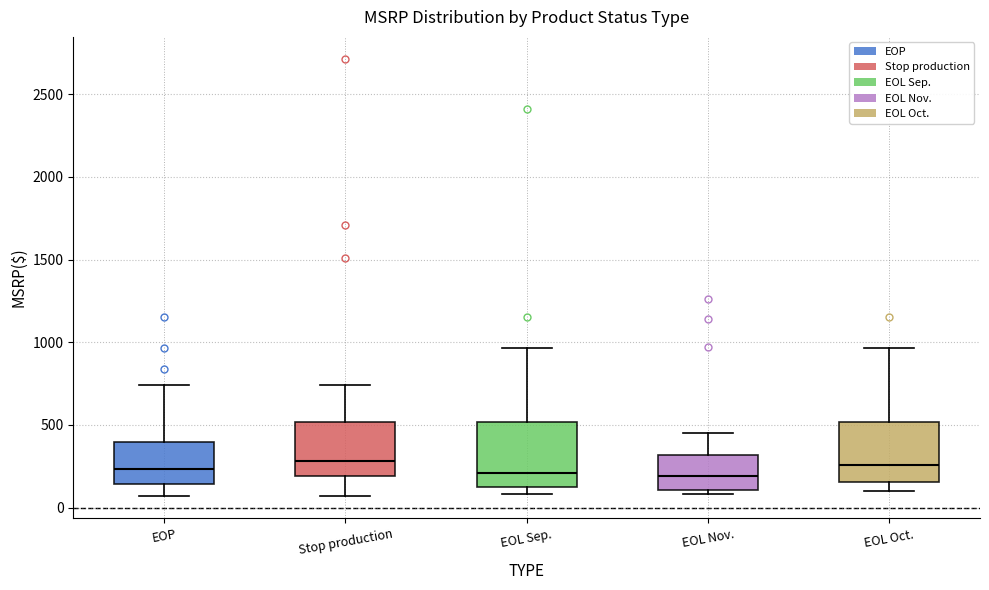

Reading left to right, transcribe this box plot: for each box, give where its median line is, the range the box spans, and where its two whiskers end, as read against the y-axis. The values are not printed on the chart, so give them approximately, as read against the axis.

EOP: median 250, box 150 to 400, whiskers 50 to 750
Stop production: median 300, box 200 to 500, whiskers 50 to 750
EOL Sep.: median 200, box 100 to 500, whiskers 100 (just below the box's lower edge) to 950
EOL Nov.: median 200, box 100 to 300, whiskers 100 (just below the box's lower edge) to 450
EOL Oct.: median 250, box 150 to 500, whiskers 100 to 950